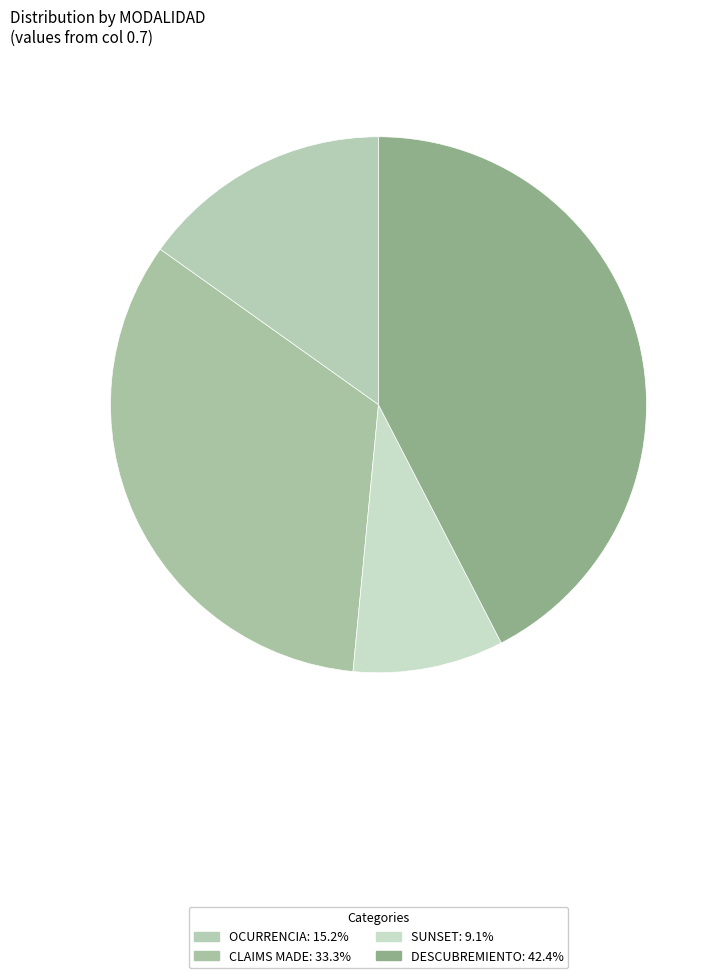

How many slices are in this pie chart?

4